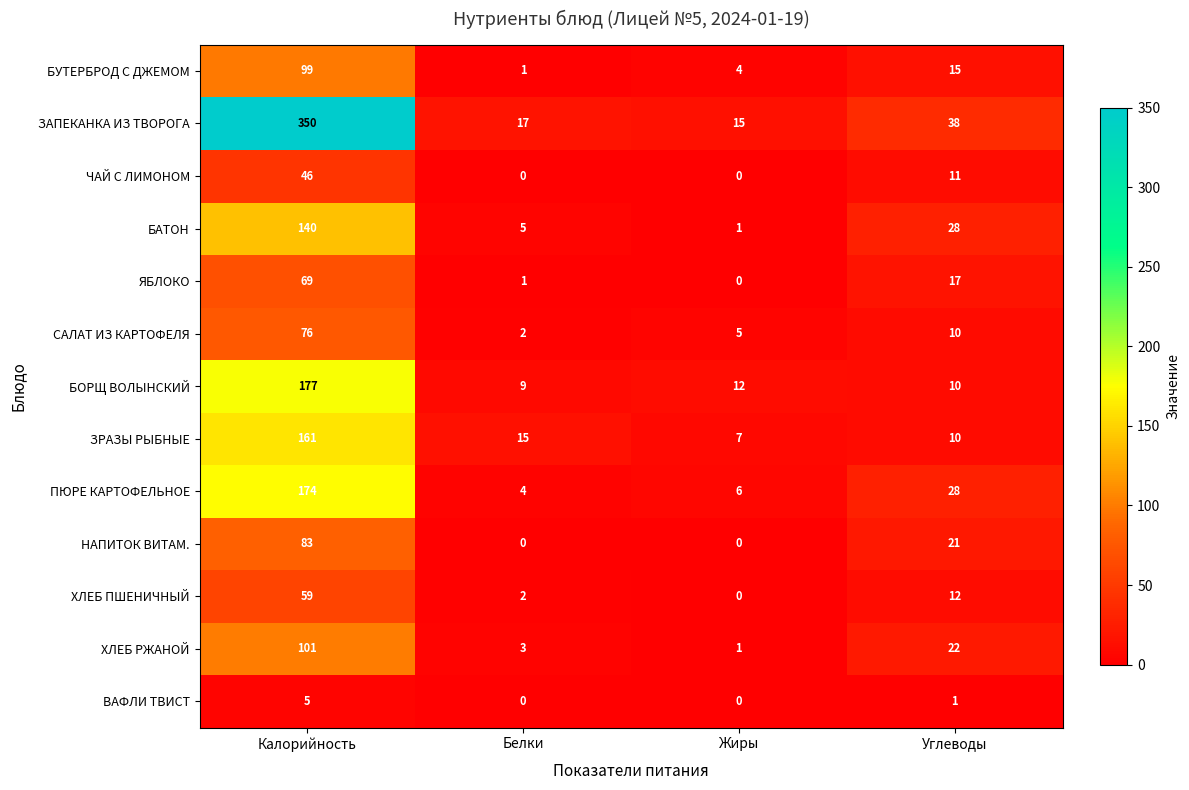

At Калорийность, list the series in order from smallest to largest.

ВАФЛИ ТВИСТ, ЧАЙ С ЛИМОНОМ, ХЛЕБ ПШЕНИЧНЫЙ, ЯБЛОКО, САЛАТ ИЗ КАРТОФЕЛЯ, НАПИТОК ВИТАМ., БУТЕРБРОД С ДЖЕМОМ, ХЛЕБ РЖАНОЙ, БАТОН, ЗРАЗЫ РЫБНЫЕ, ПЮРЕ КАРТОФЕЛЬНОЕ, БОРЩ ВОЛЫНСКИЙ, ЗАПЕКАНКА ИЗ ТВОРОГА